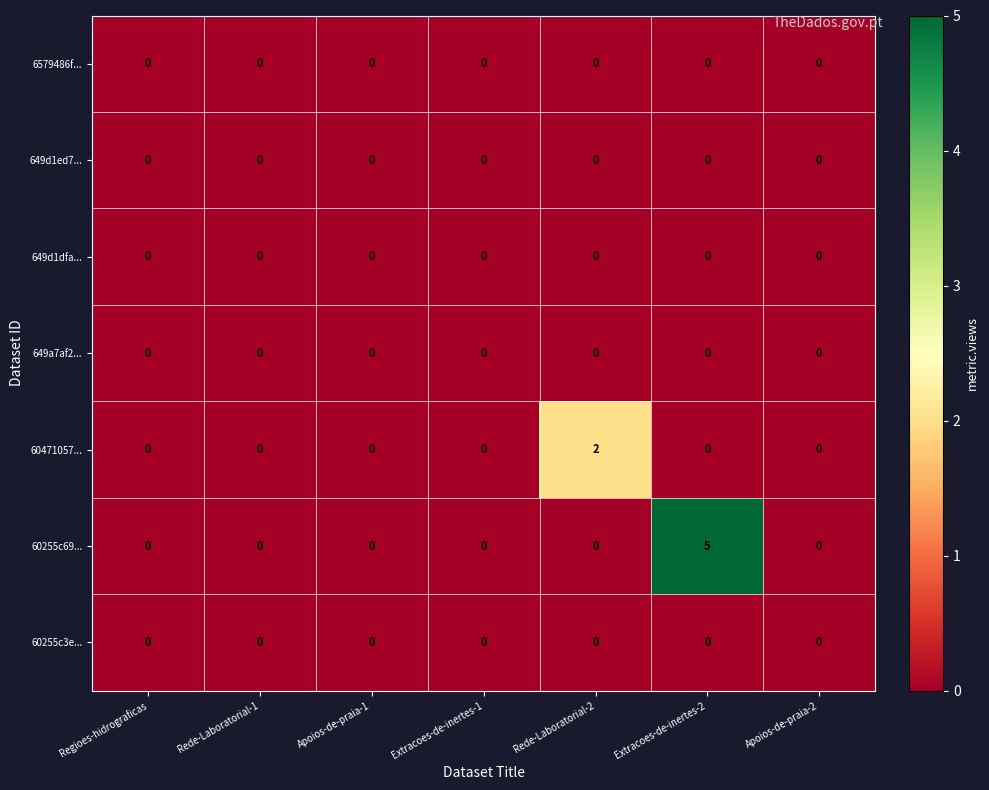

How many 60471057... values are between 0 and 1?

6